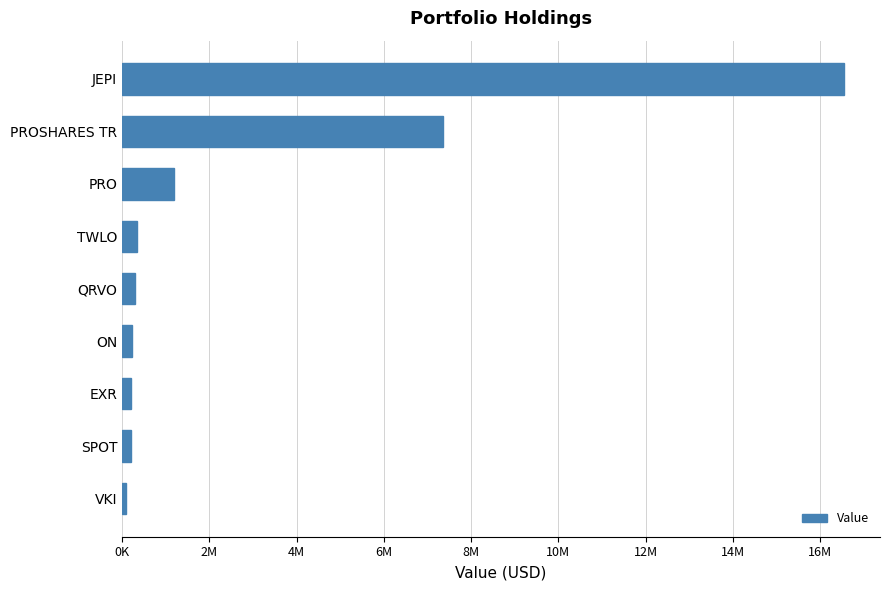

Are the bars horizontal?

Yes